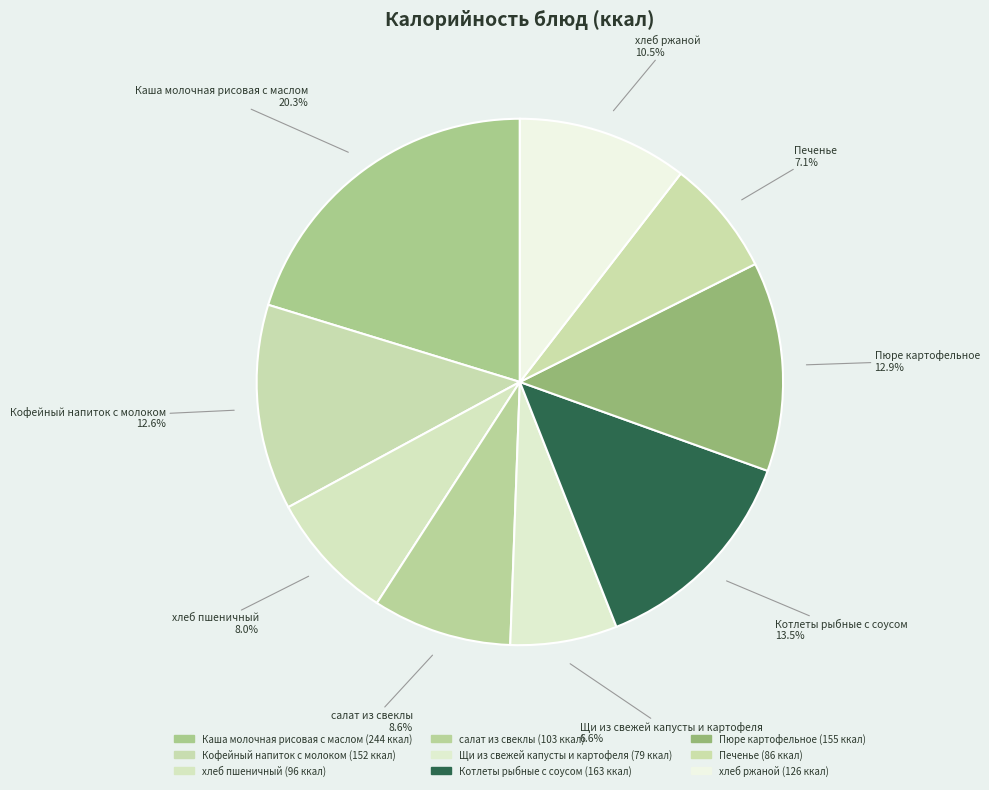

What is the ratio of the value at хлеб пшеничный to the value at Щи из свежей капусты и картофеля?

1.2